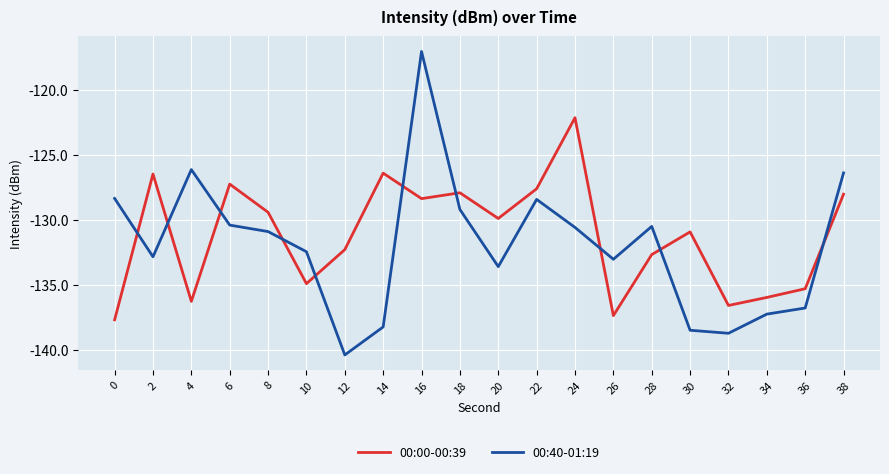

What is the sum of all 00:00-00:39 values?

-2623.2